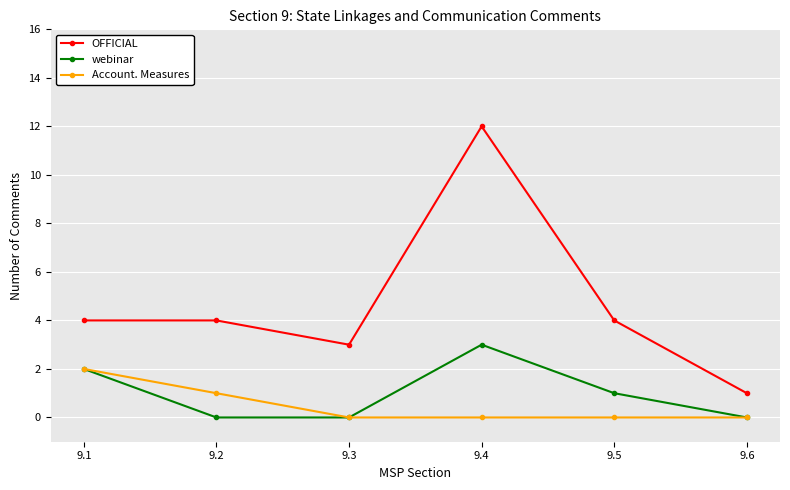

Which series has the largest total across all categories?

OFFICIAL